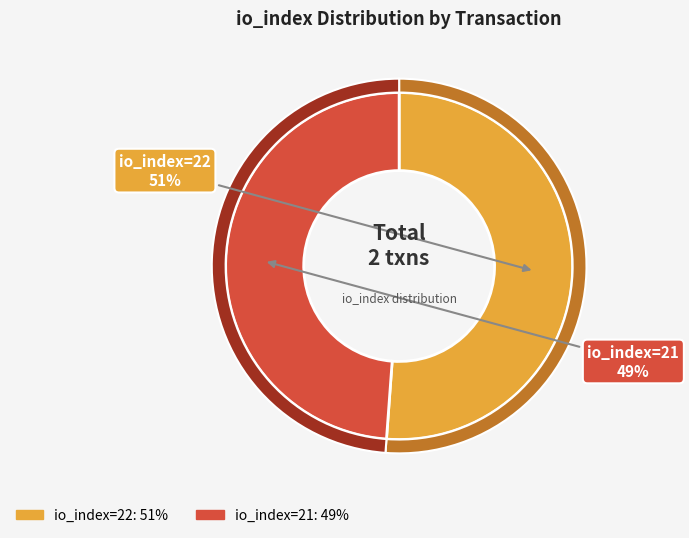

Rank the categories by value from lowest to highest.

io_index=21, io_index=22